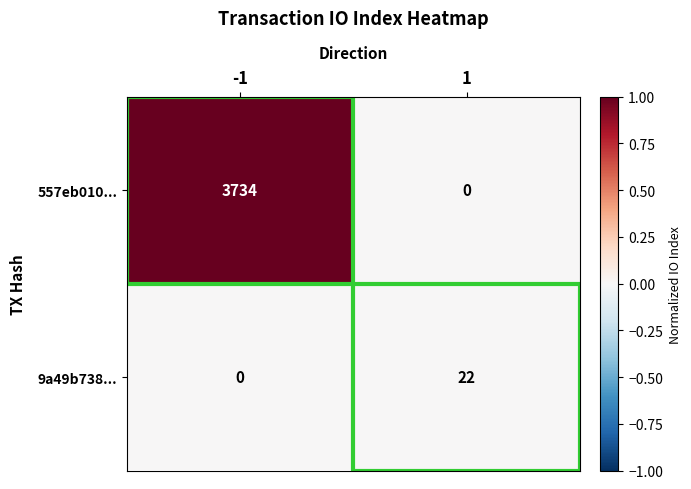

True or false: 557eb010... has a value of 1144 at -1.

False